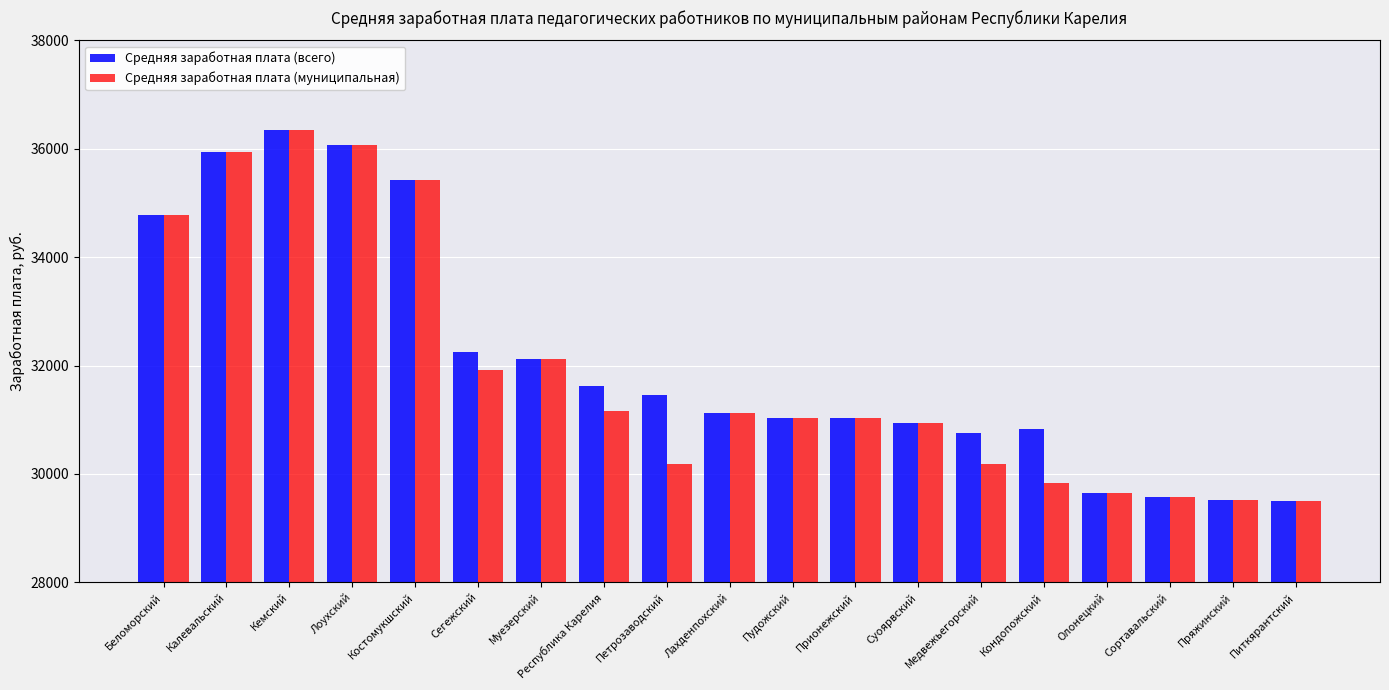

What is the sum of the Средняя заработная плата (муниципальная) values at Беломорский and Республика Карелия?

65939.9